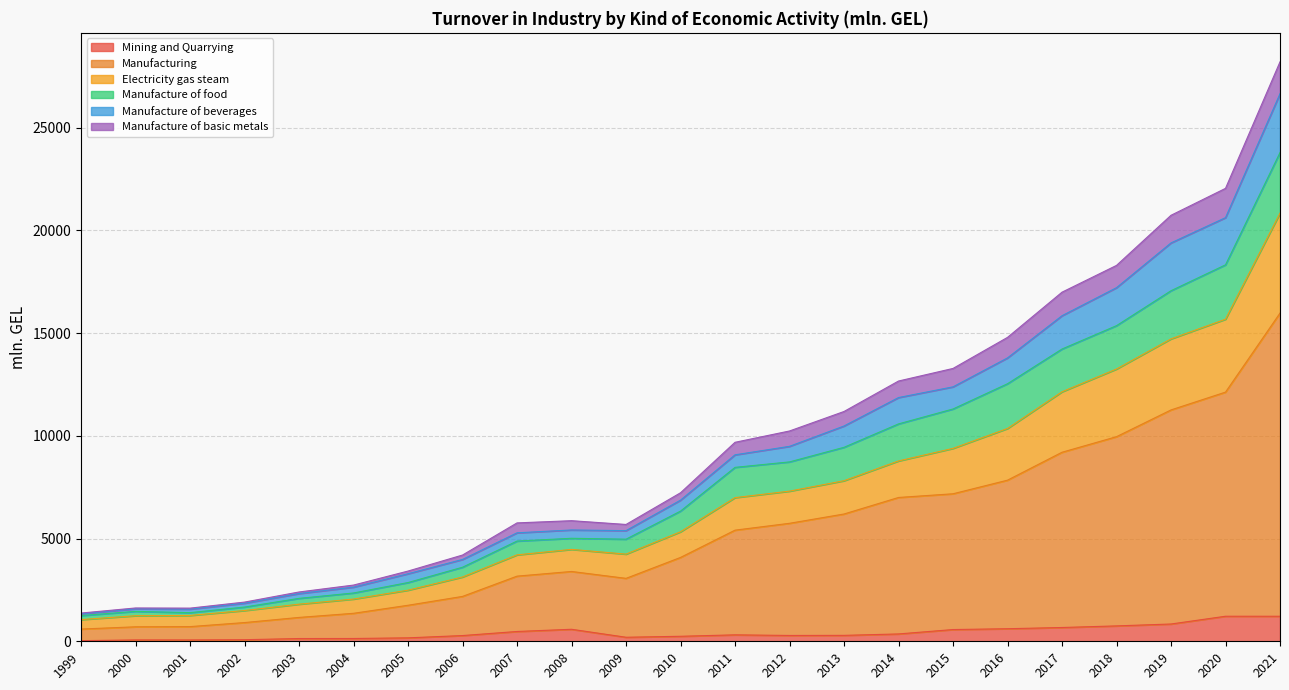

How many data points does each series have?

23